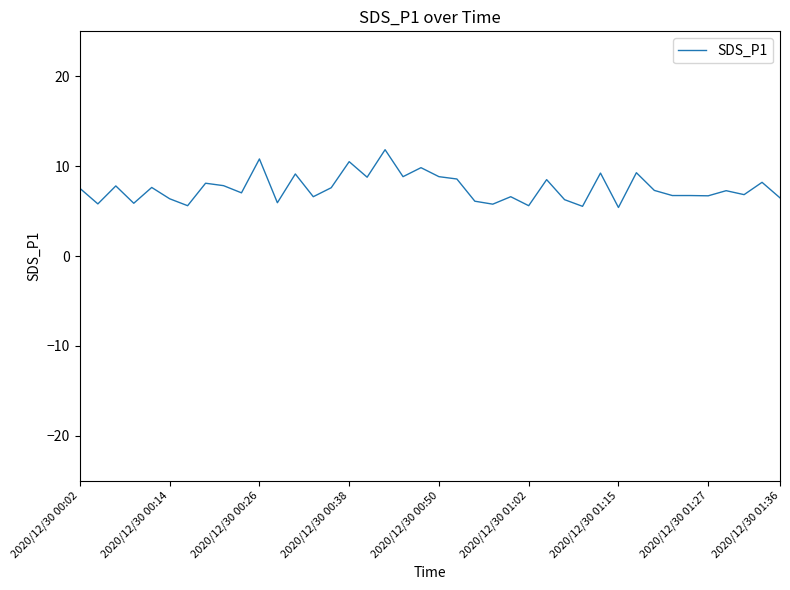

What is the difference between the maximum and minimum values?

6.4